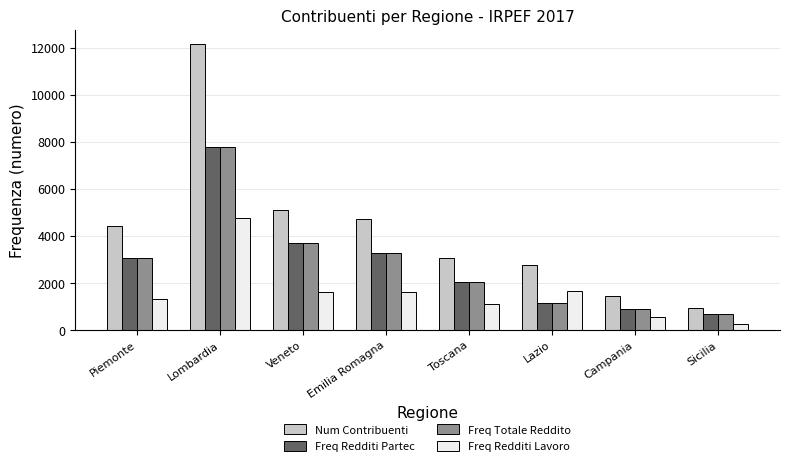

What is the total value across all series at Lombardia?

32482